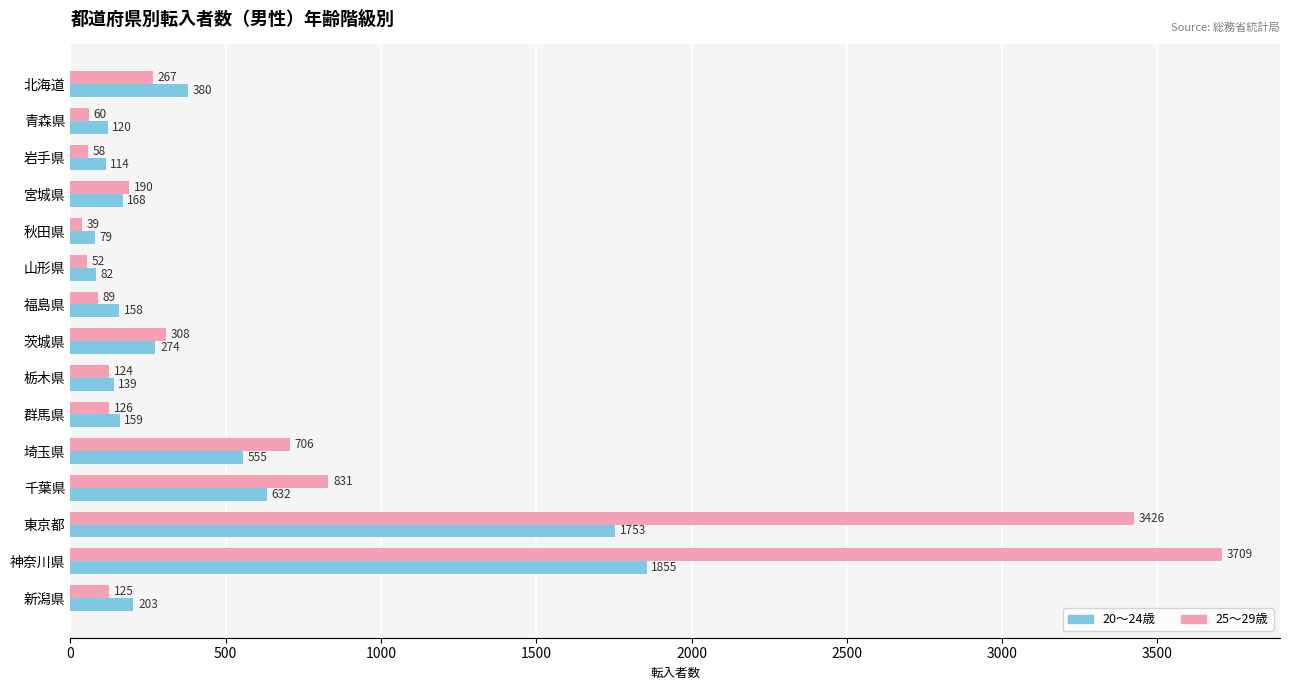

Is it true that 20〜24歳 equals 545 at 東京都?

False